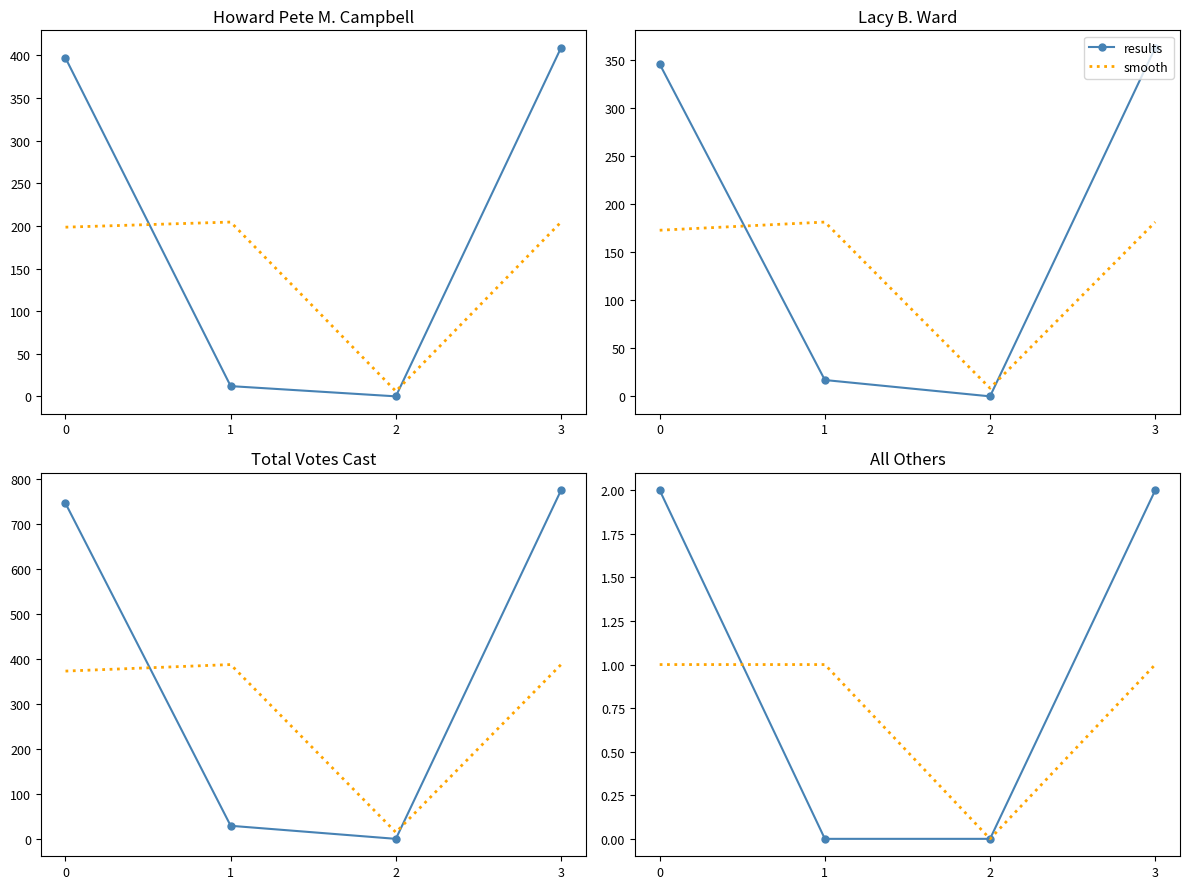

True or false: smooth has a value of 1 at 1.

True